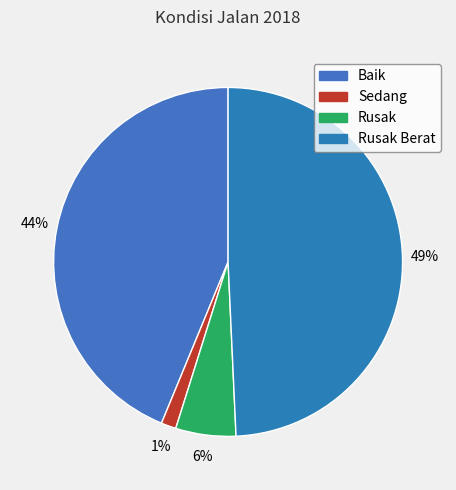

To the nearest percent, what portion does Sedang represent?

1%